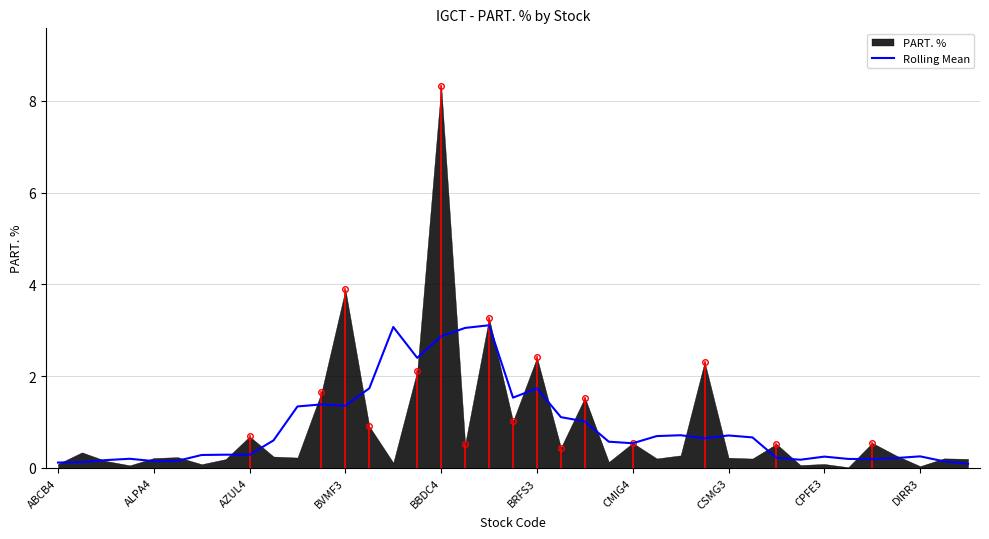

Is it true that Rolling Mean equals 1.7 at BRFS3?

True